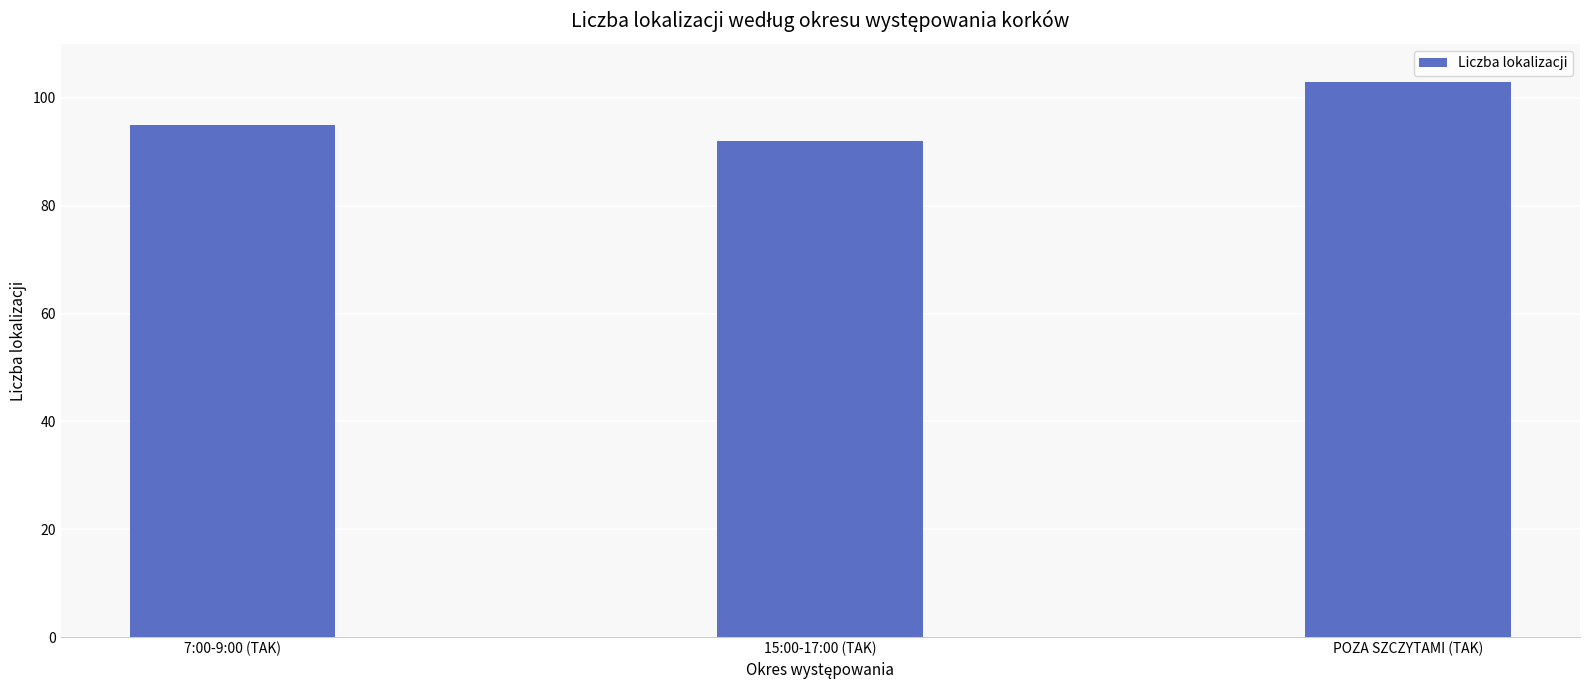

What is the maximum value shown in the chart?

103